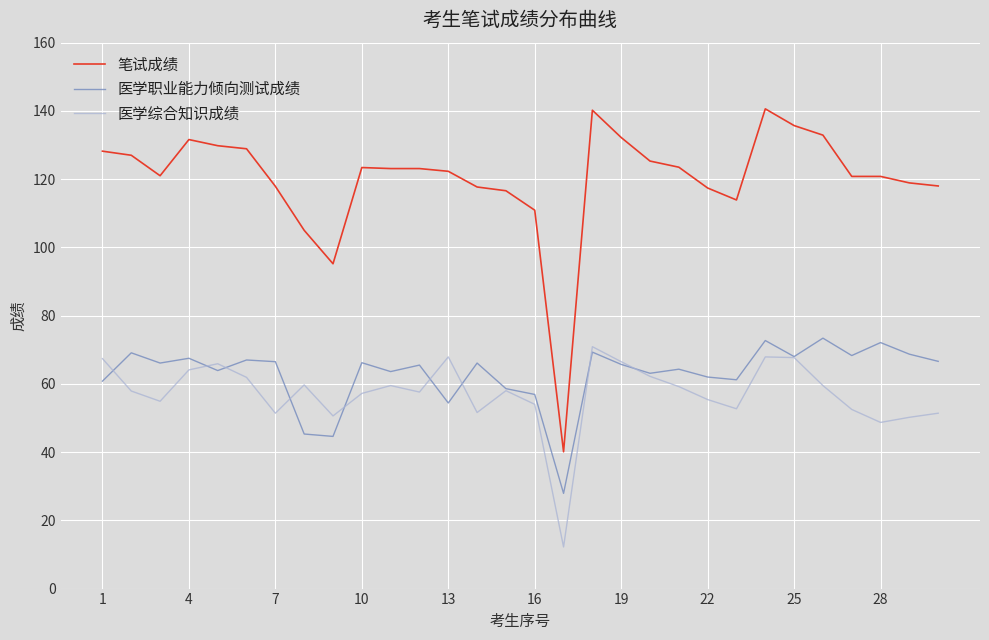

True or false: 医学职业能力倾向测试成绩 and 笔试成绩 cross at least once.

False